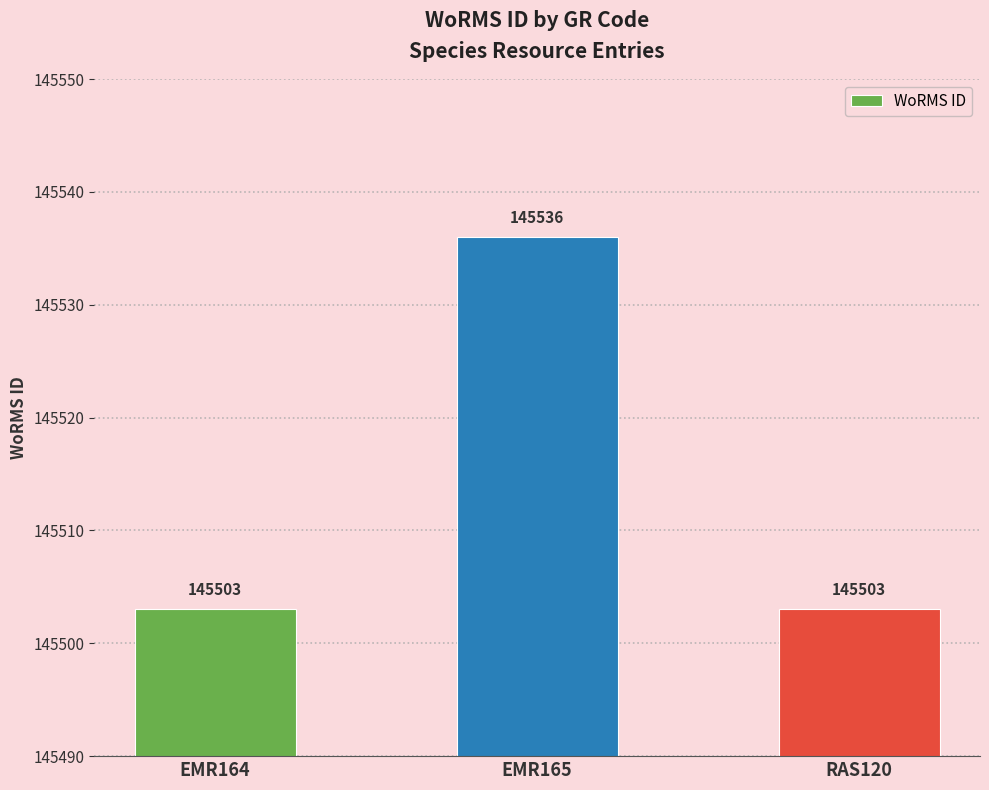

Approximately how many times larger is the value at EMR164 compared to EMR165?

1.0